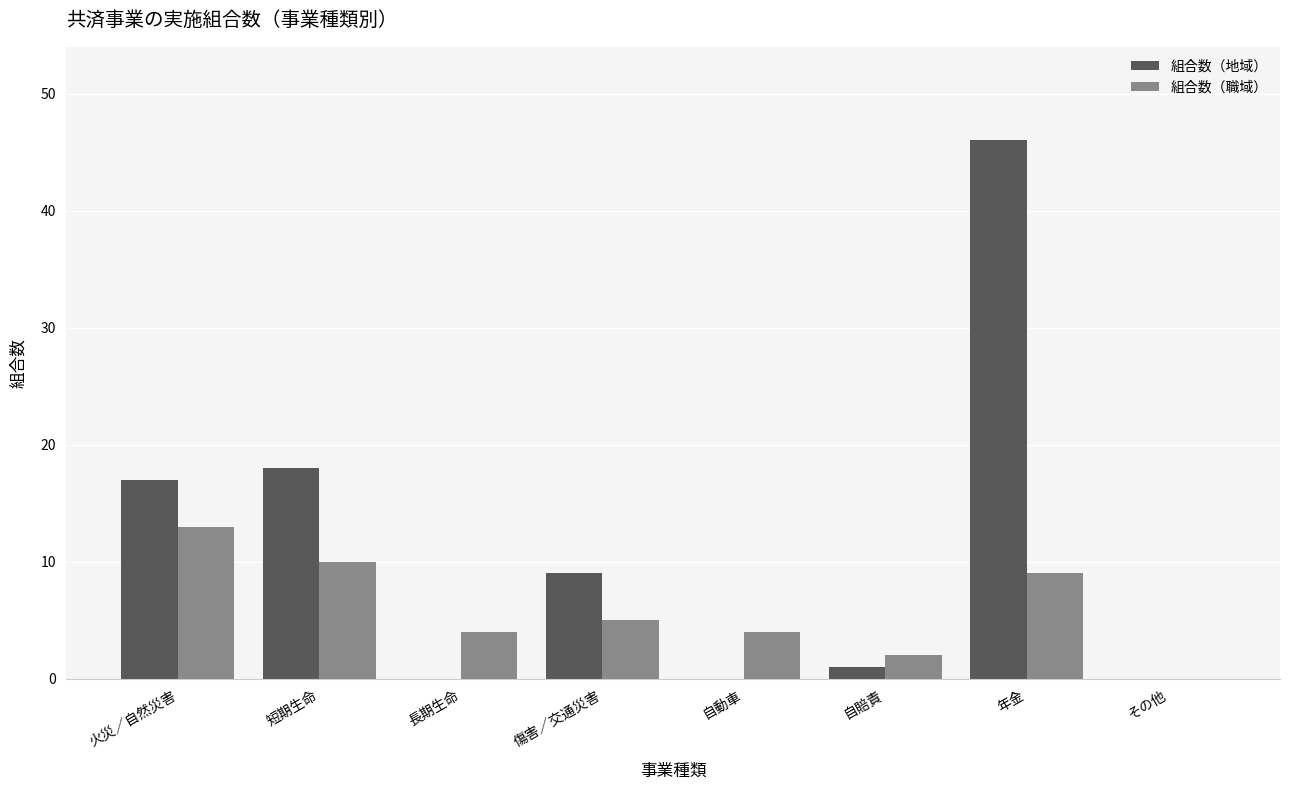

Which category has the highest value across all series?

年金